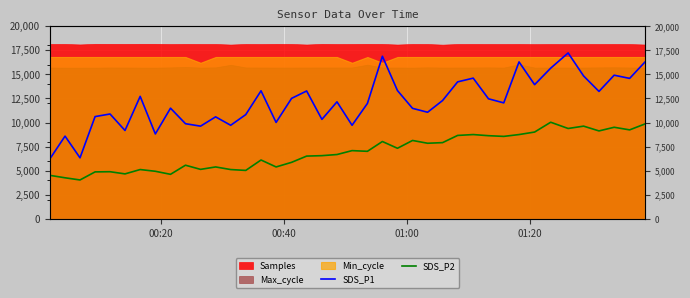

True or false: SDS_P1 has more than 2 interior local peaks.

True